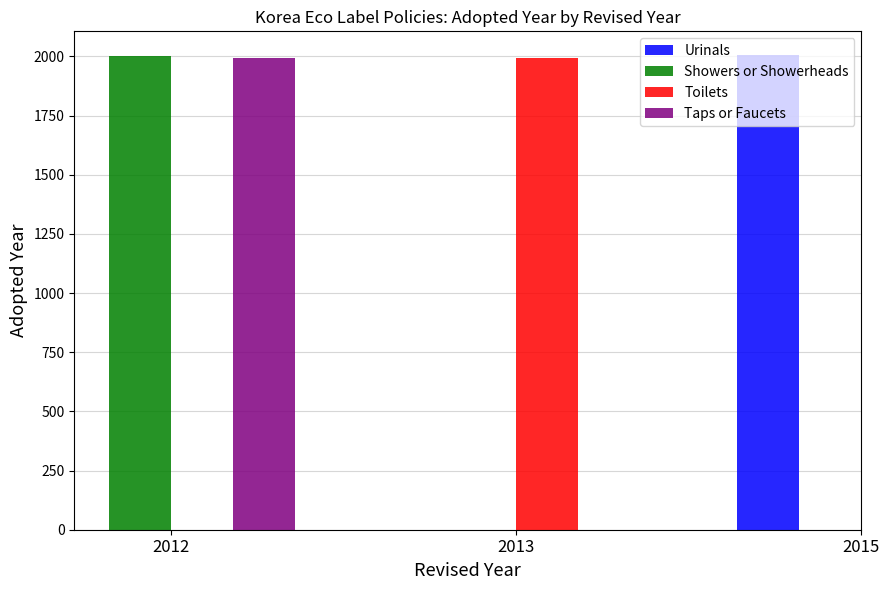

Rank the categories by value from lowest to highest.

2012, 2013, 2012, 2015